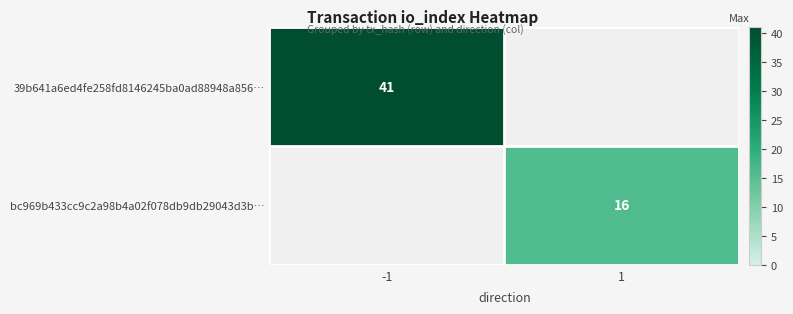

How many distinct data groups are displayed?

2